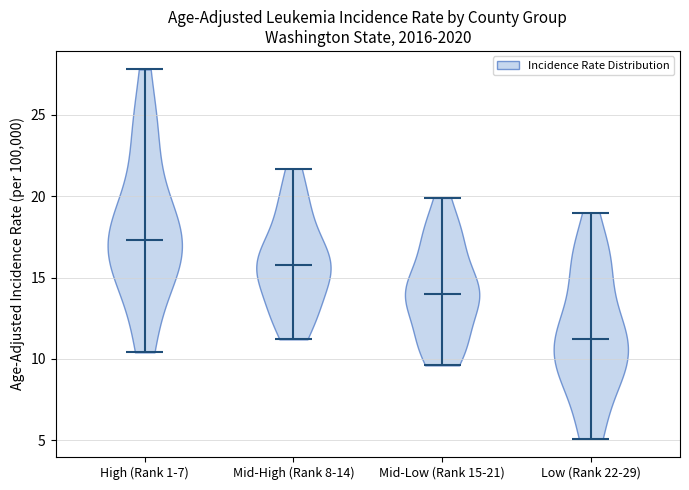

Reading left to right, read every violin against the y-axis: where its median line is, and the lowest and highest points it reaches. The values are not printed on the chart, so give them approximately, as read against the axis.

High (Rank 1-7): median line 17.5, lowest point 10.5, highest point 28.0
Mid-High (Rank 8-14): median line 16.0, lowest point 11.0, highest point 21.5
Mid-Low (Rank 15-21): median line 14.0, lowest point 9.5, highest point 20.0
Low (Rank 22-29): median line 11.0, lowest point 5.0, highest point 19.0